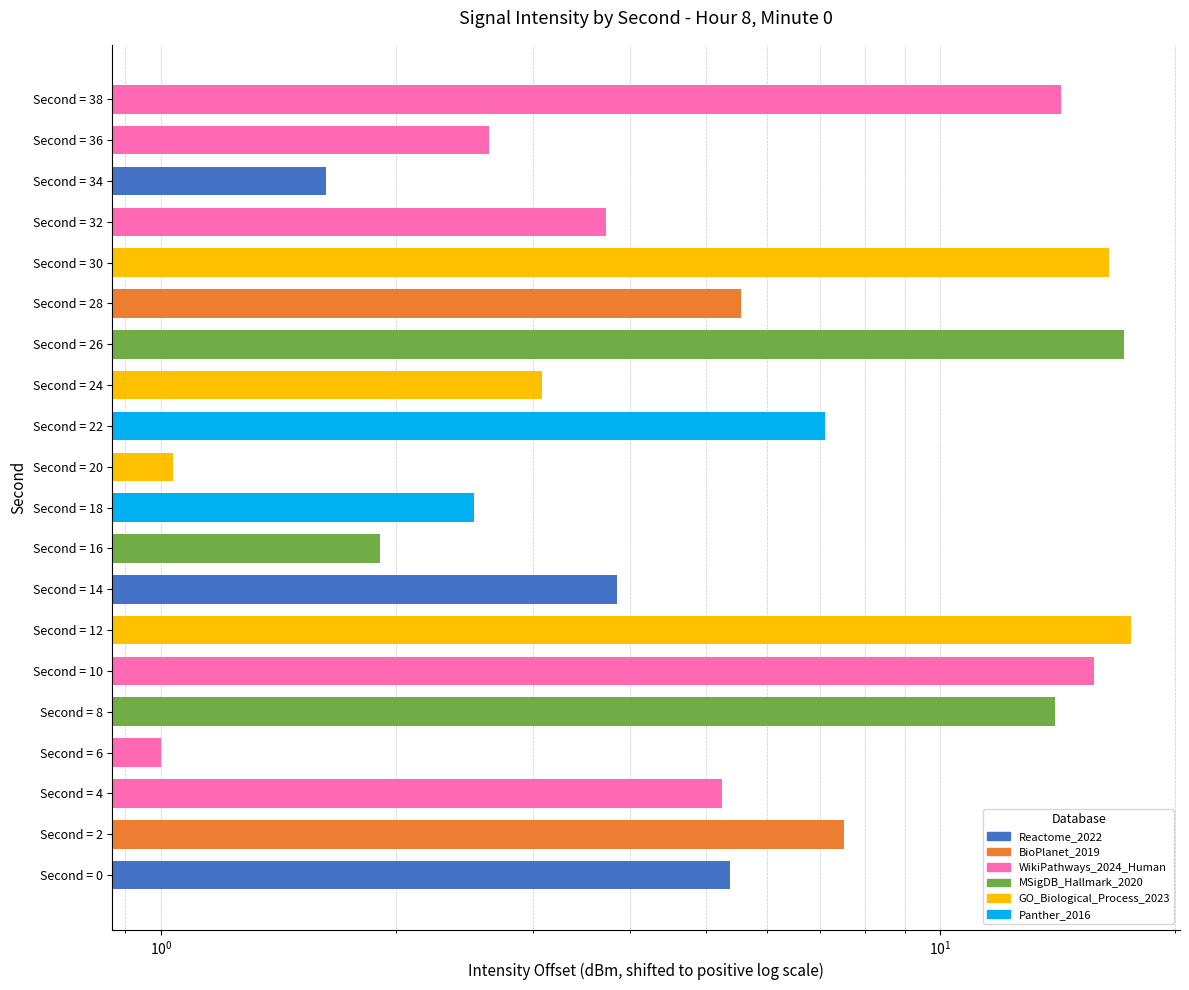

What is the sum of all values?

147.4